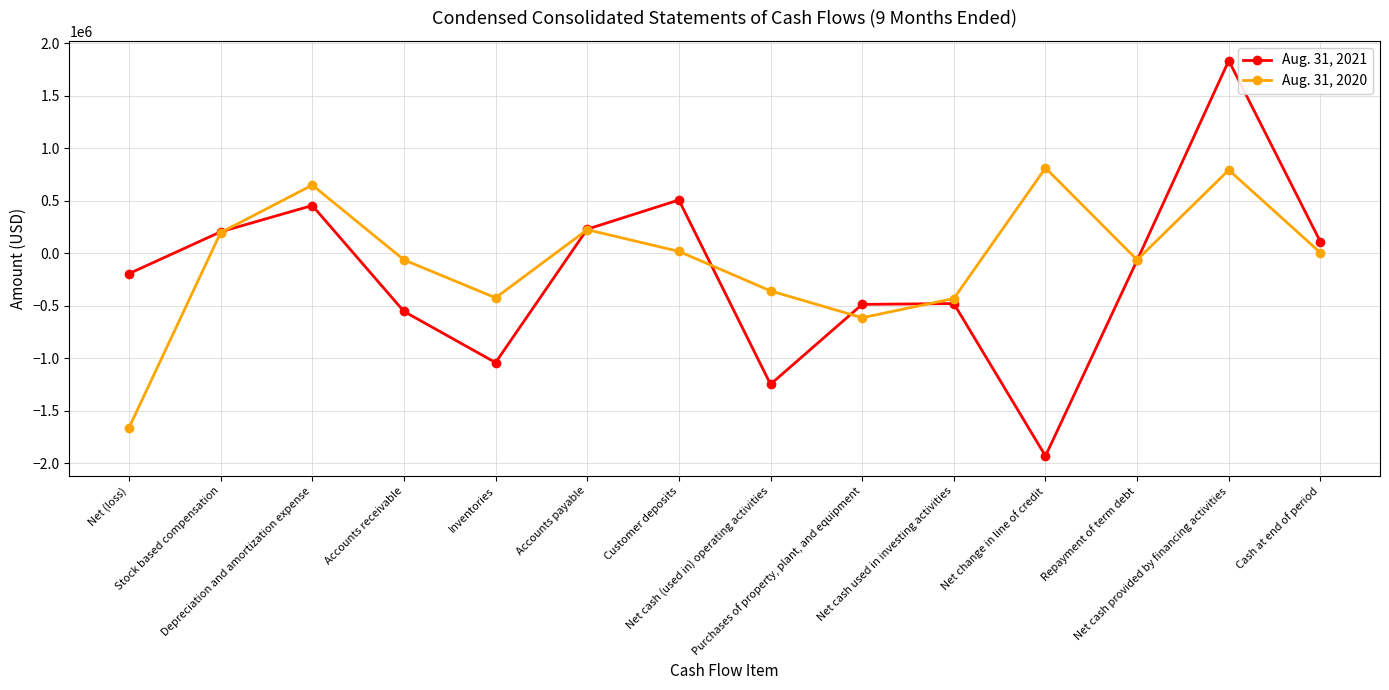

Rank the categories by Aug. 31, 2021 value from highest to lowest.

Net cash provided by financing activities, Customer deposits, Depreciation and amortization expense, Accounts payable, Stock based compensation, Cash at end of period, Repayment of term debt, Net (loss), Net cash used in investing activities, Purchases of property, plant, and equipment, Accounts receivable, Inventories, Net cash (used in) operating activities, Net change in line of credit